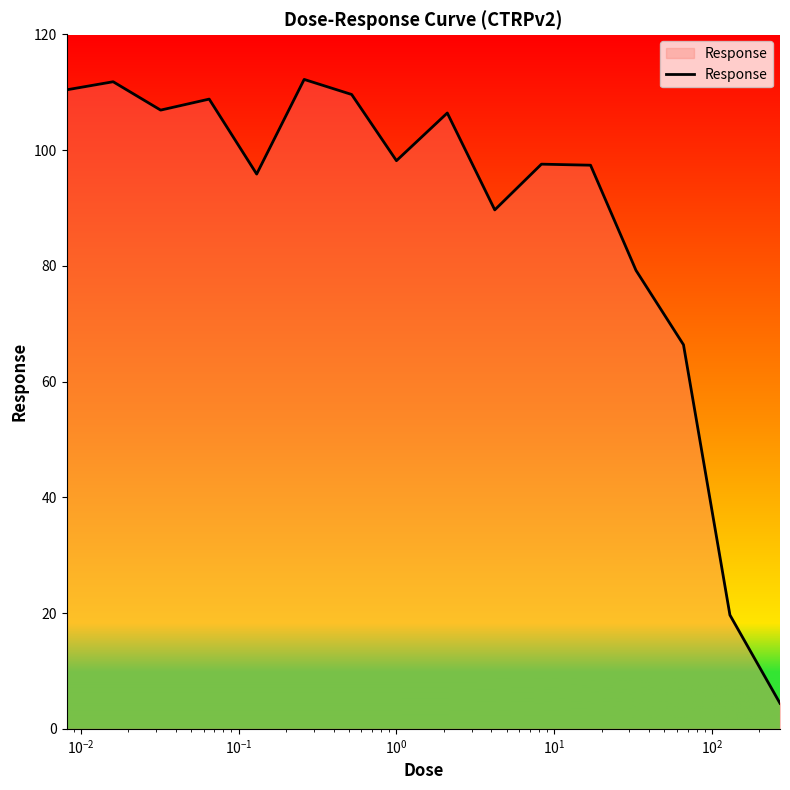

What is the minimum value shown in the chart?

4.4